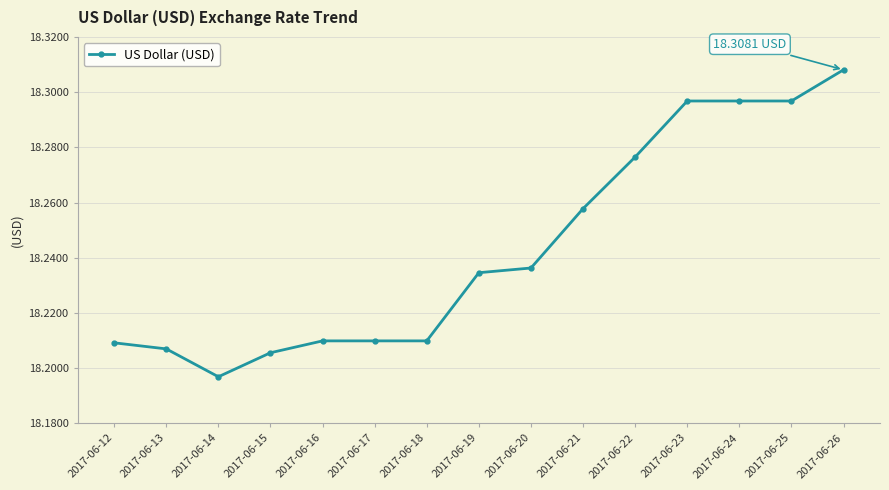

Where is the first local minimum?

2017-06-14